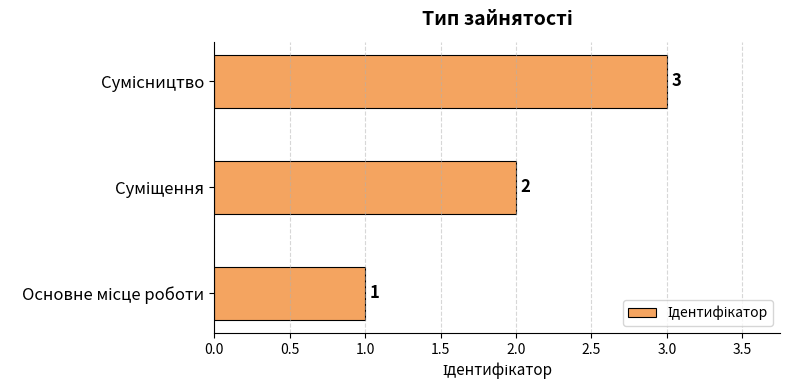

What is the sum of all values?

6